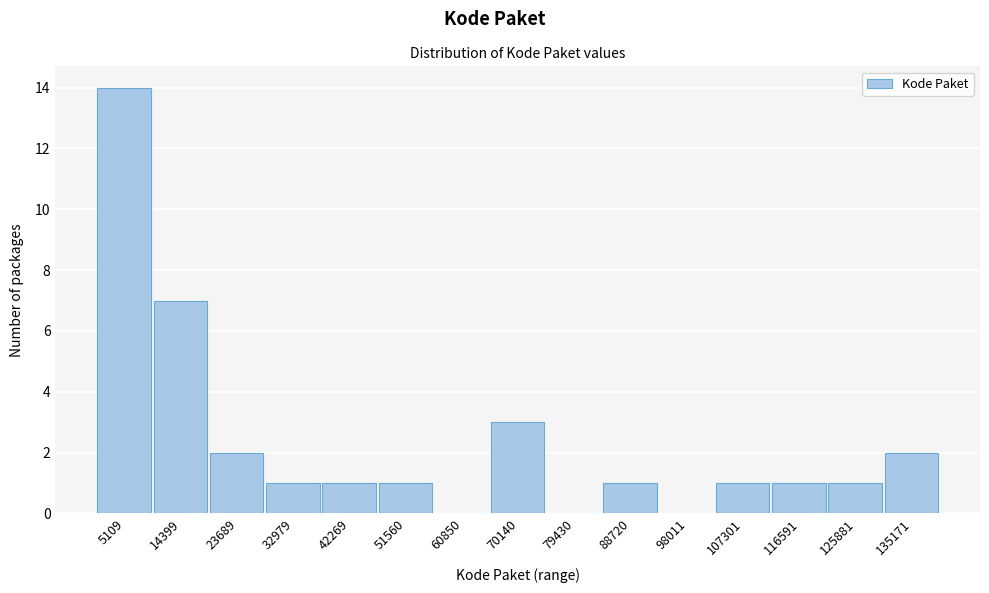

Which range on the x-axis has the tallest bar?

0 to 10000